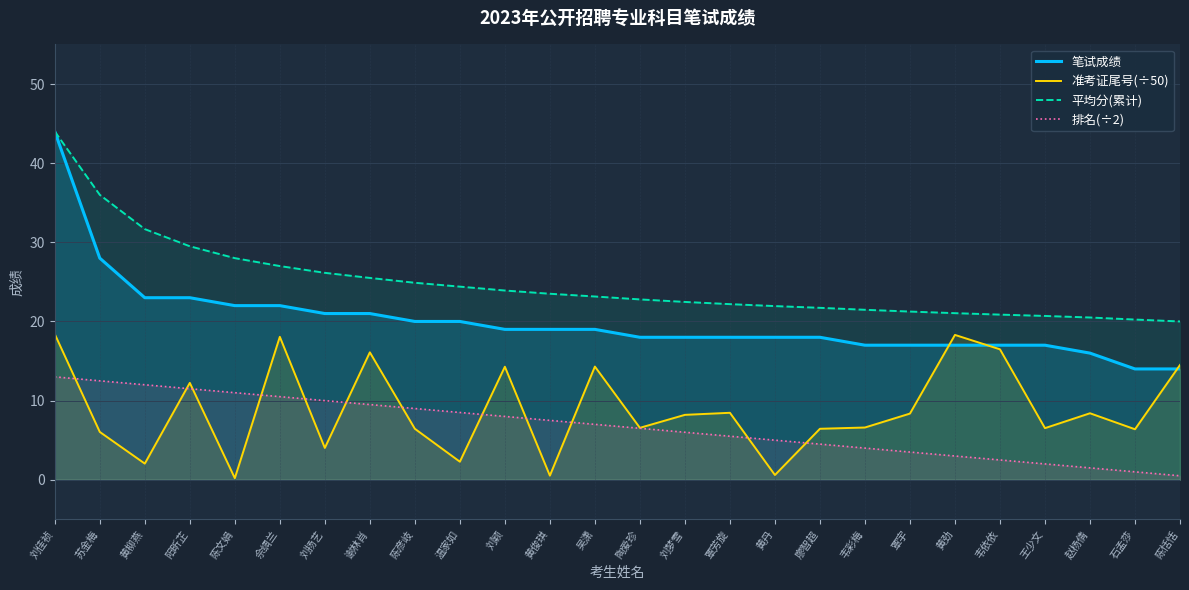

The value of 排名(÷2) at 佘绸兰 is 10.5. True or false?

True